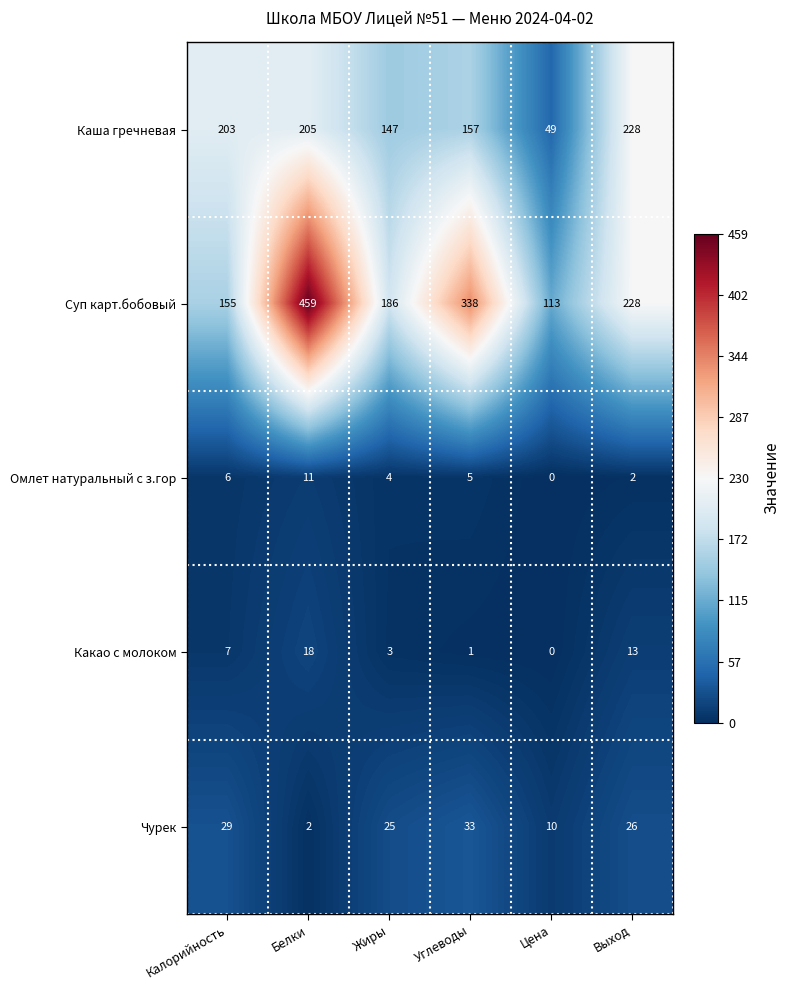

Read the Чурек value at Цена.

10